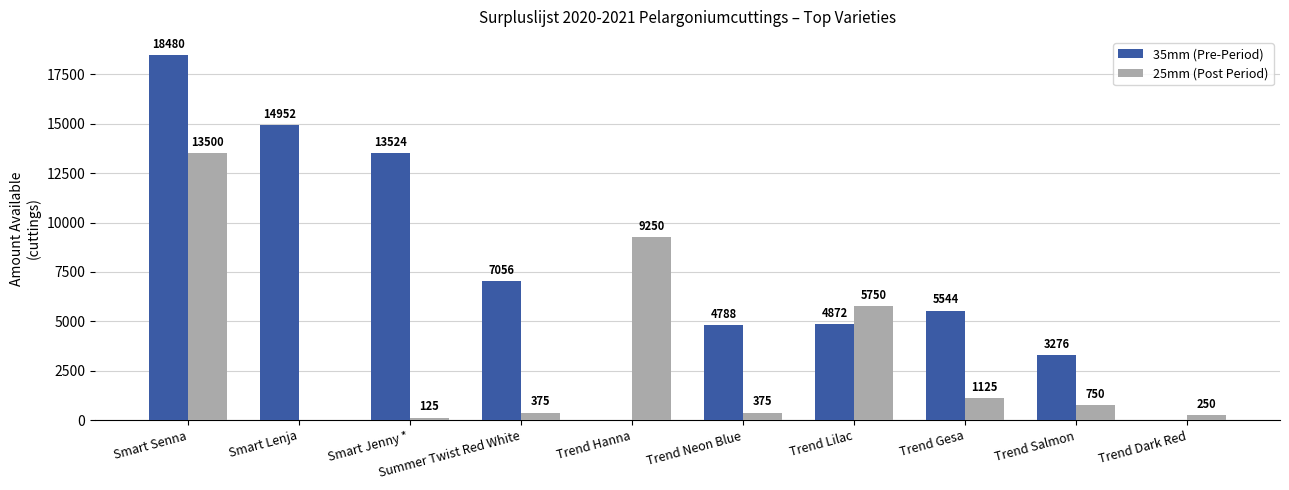

What is the total value across all series at Trend Gesa?

6669